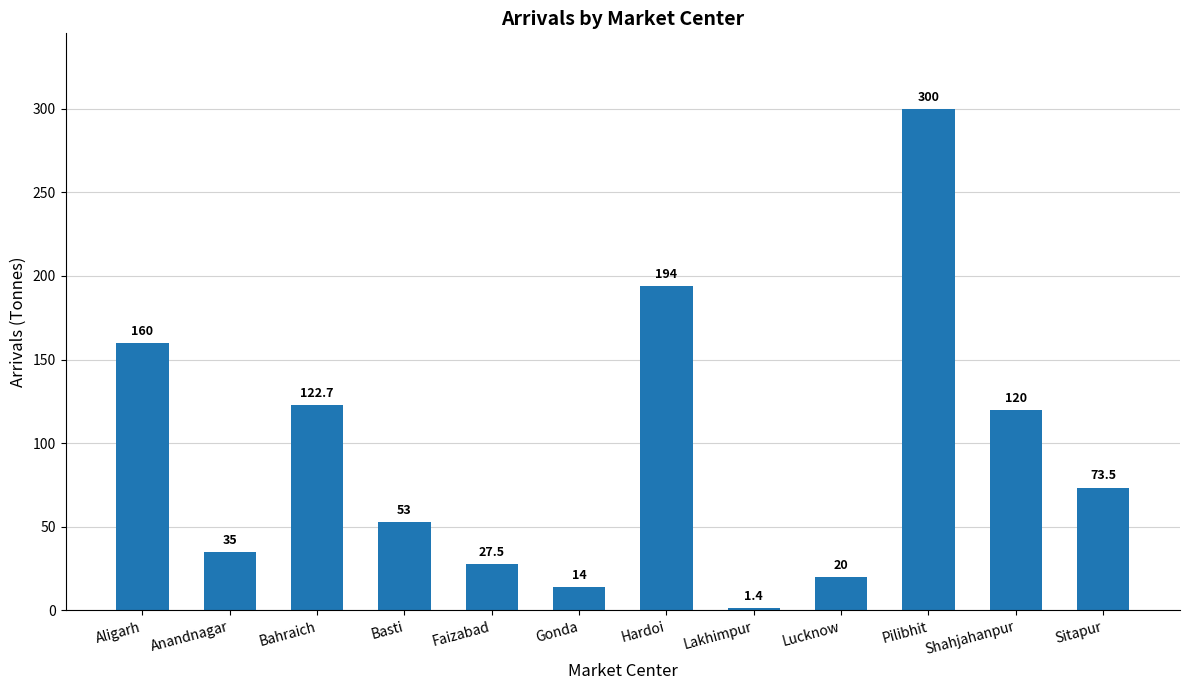

Which label corresponds to the largest value in the chart?

Pilibhit